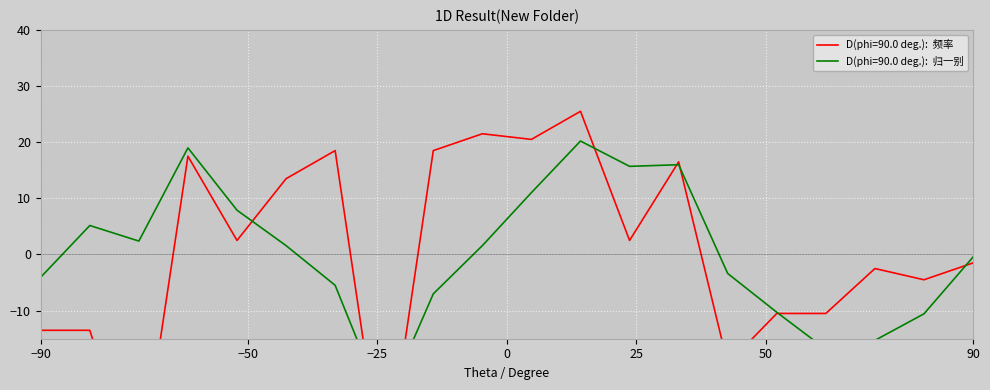

What is the maximum value shown in the chart?

25.5